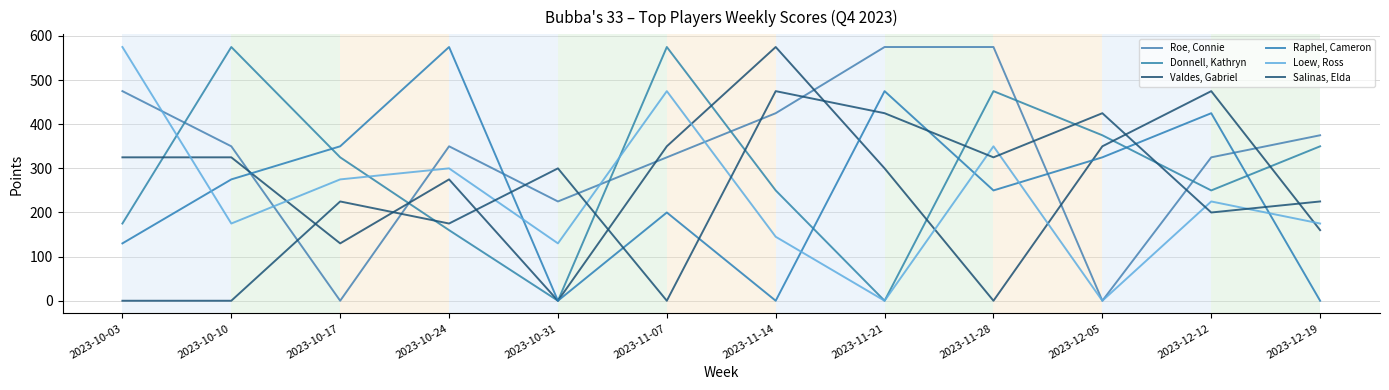

How many lines are shown in the chart?

6